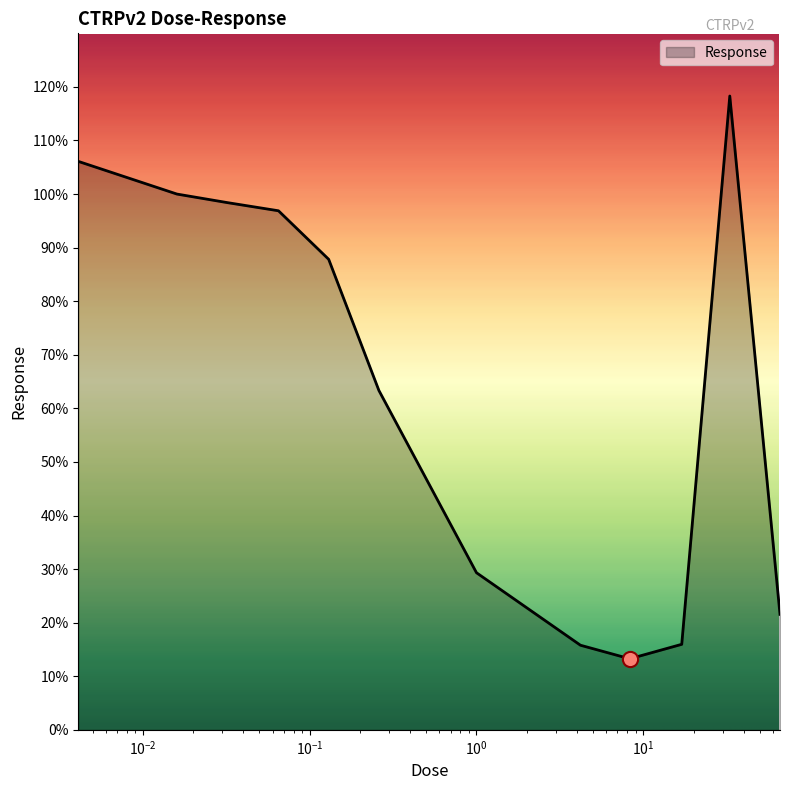

What is the minimum value shown in the chart?

13.3